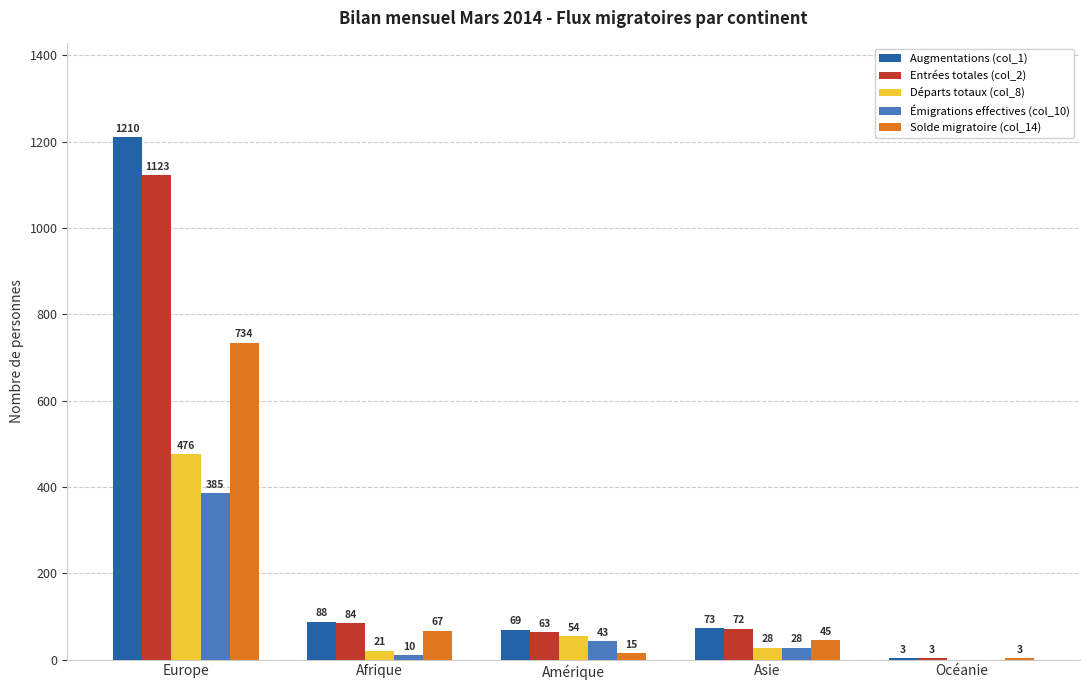

Reading left to right, what are all the values shown in this chart?

Augmentations (col_1): 1210	88	69	73	3
Entrées totales (col_2): 1123	84	63	72	3
Départs totaux (col_8): 476	21	54	28	0
Émigrations effectives (col_10): 385	10	43	28	0
Solde migratoire (col_14): 734	67	15	45	3